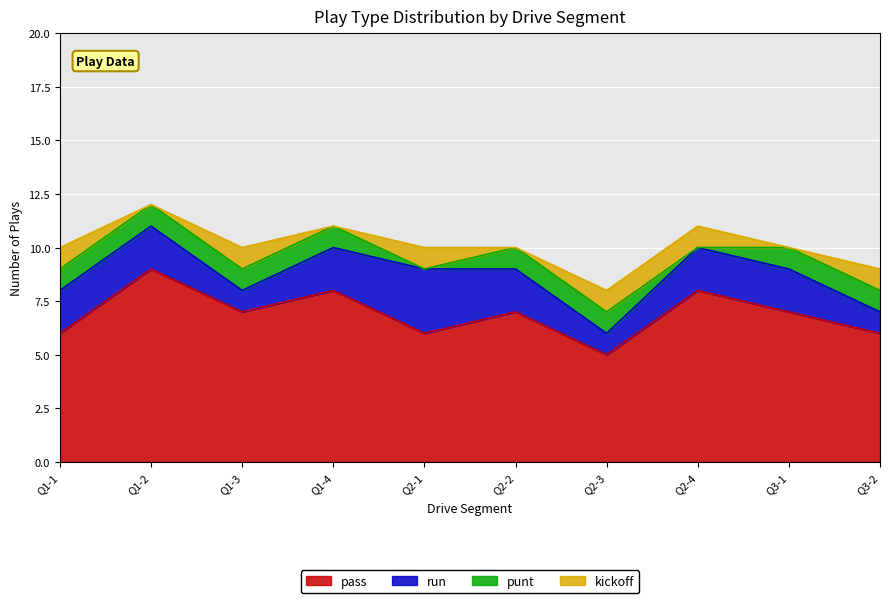

How many values in the pass series exceed 7?

3